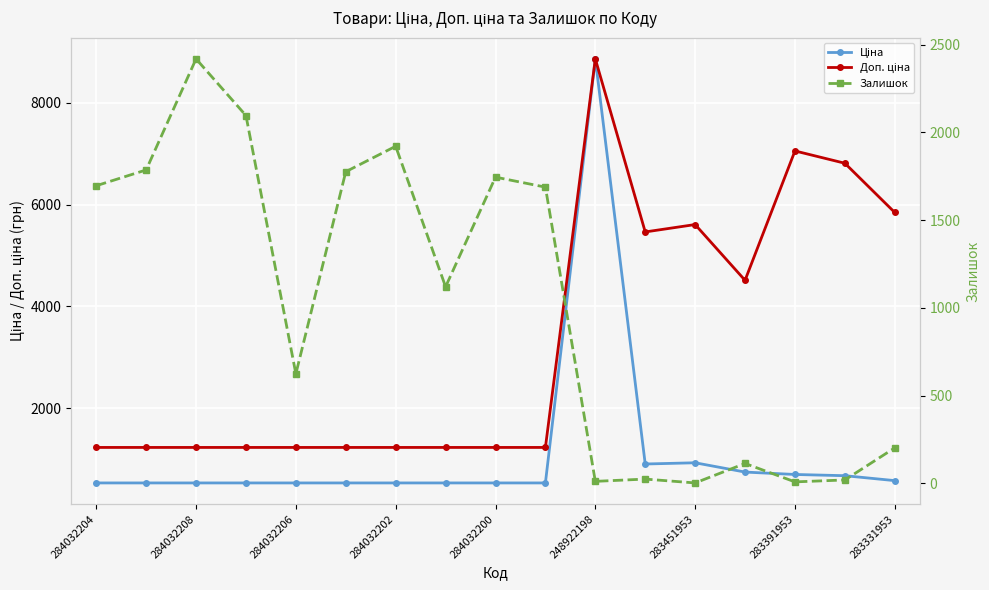

What position from the right is 248922198?

7